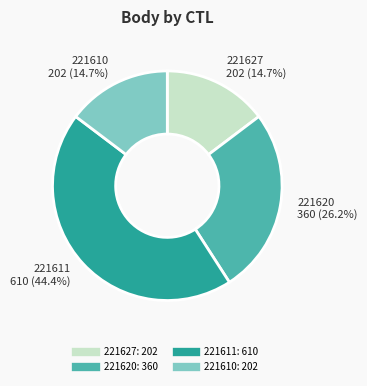

What is the largest slice in the pie chart?

221611